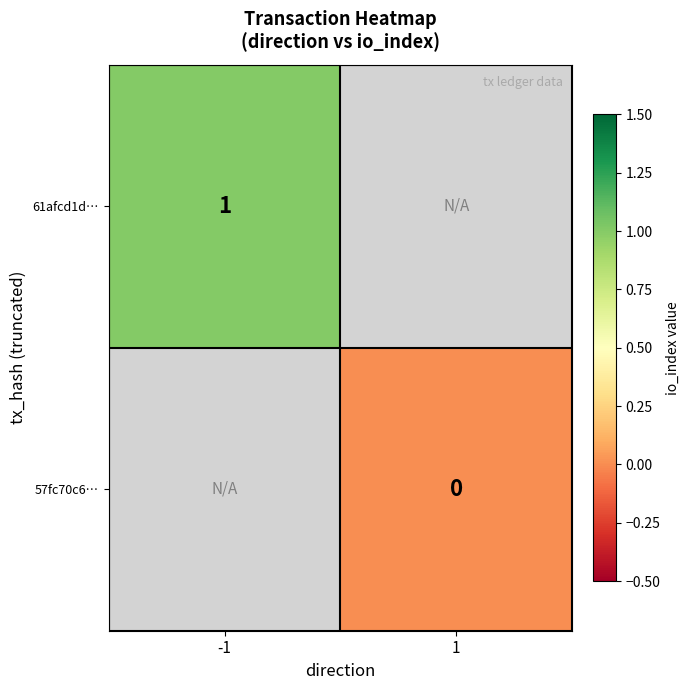

Is it true that 61afcd1d… equals 0 at -1?

False